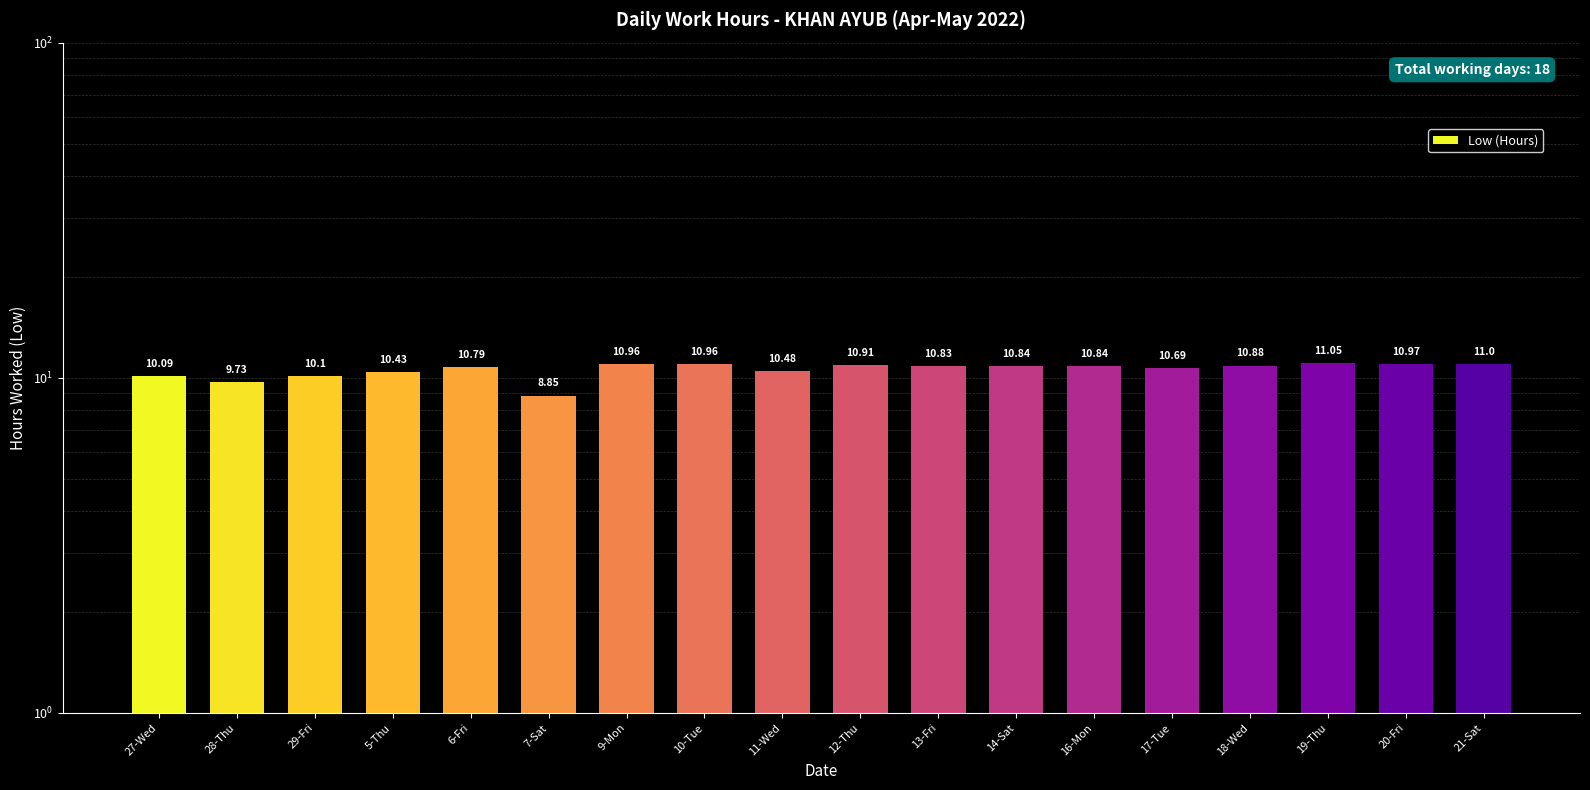

What position from the left is 18-Wed?

15